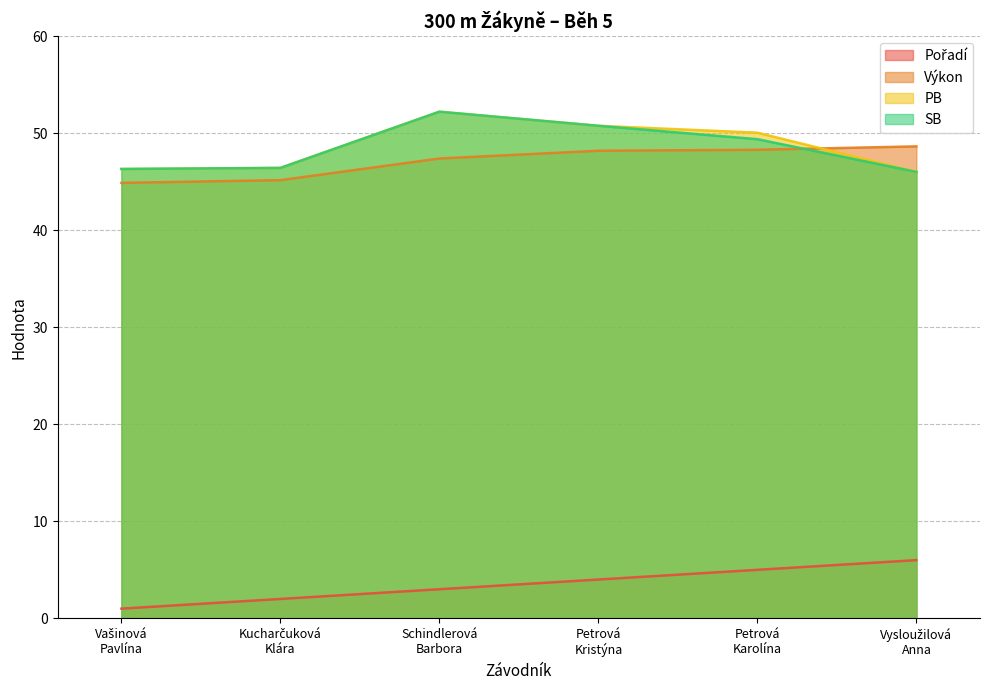

Reading left to right, what are all the values shown in this chart?

Pořadí: Vašinová
Pavlína=1.0	Kucharčuková
Klára=2.0	Schindlerová
Barbora=3.0	Petrová
Kristýna=4.0	Petrová
Karolína=5.0	Vysloužilová
Anna=6.0
Výkon: Vašinová
Pavlína=44.9	Kucharčuková
Klára=45.1	Schindlerová
Barbora=47.4	Petrová
Kristýna=48.2	Petrová
Karolína=48.3	Vysloužilová
Anna=48.6
PB: Vašinová
Pavlína=46.3	Kucharčuková
Klára=46.4	Schindlerová
Barbora=52.2	Petrová
Kristýna=50.8	Petrová
Karolína=50.0	Vysloužilová
Anna=46.0
SB: Vašinová
Pavlína=46.3	Kucharčuková
Klára=46.4	Schindlerová
Barbora=52.2	Petrová
Kristýna=50.8	Petrová
Karolína=49.4	Vysloužilová
Anna=46.0